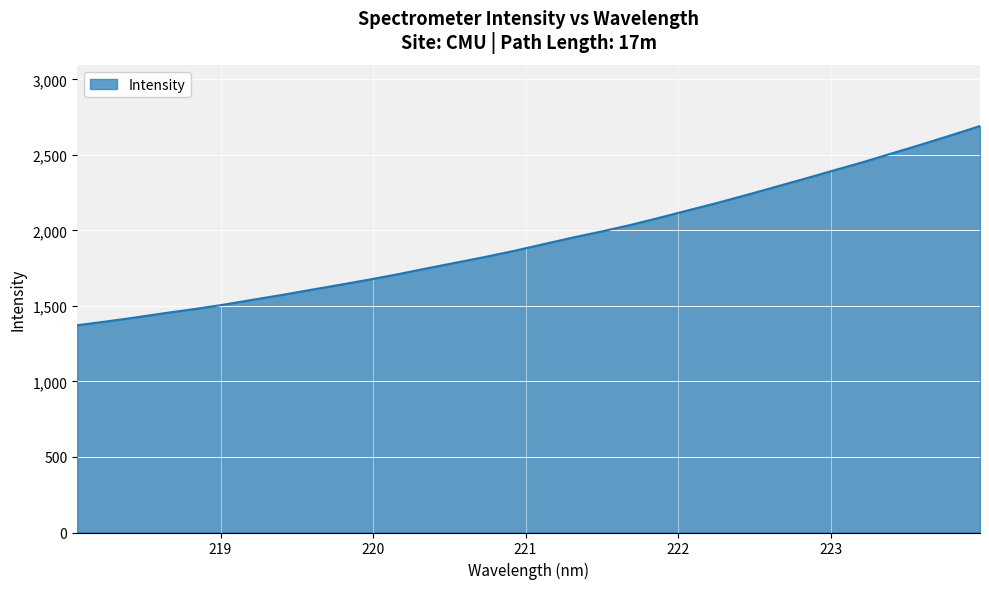

What is the difference between the maximum and minimum values?

1318.7